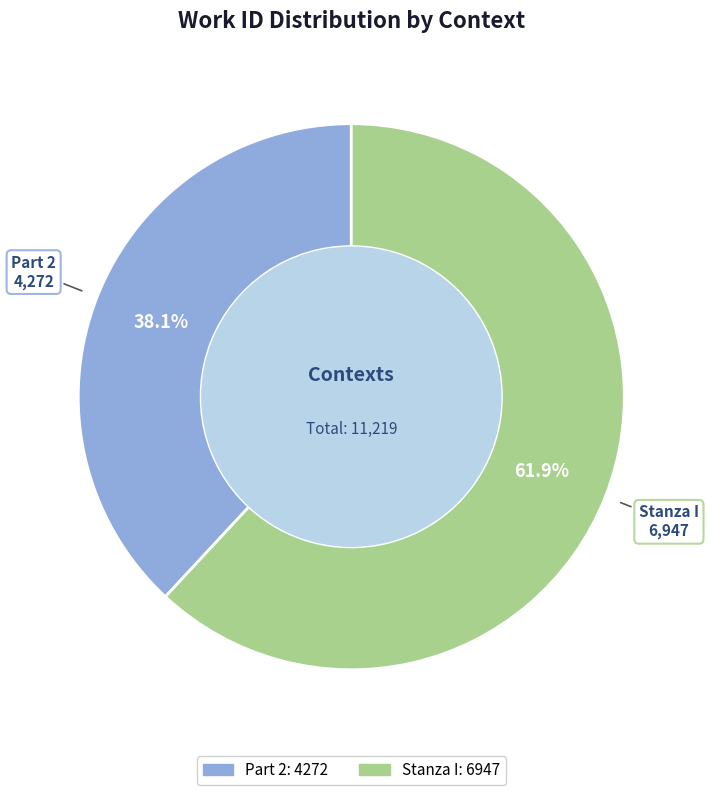

What percentage do Stanza I and Part 2 together represent?

100.0%